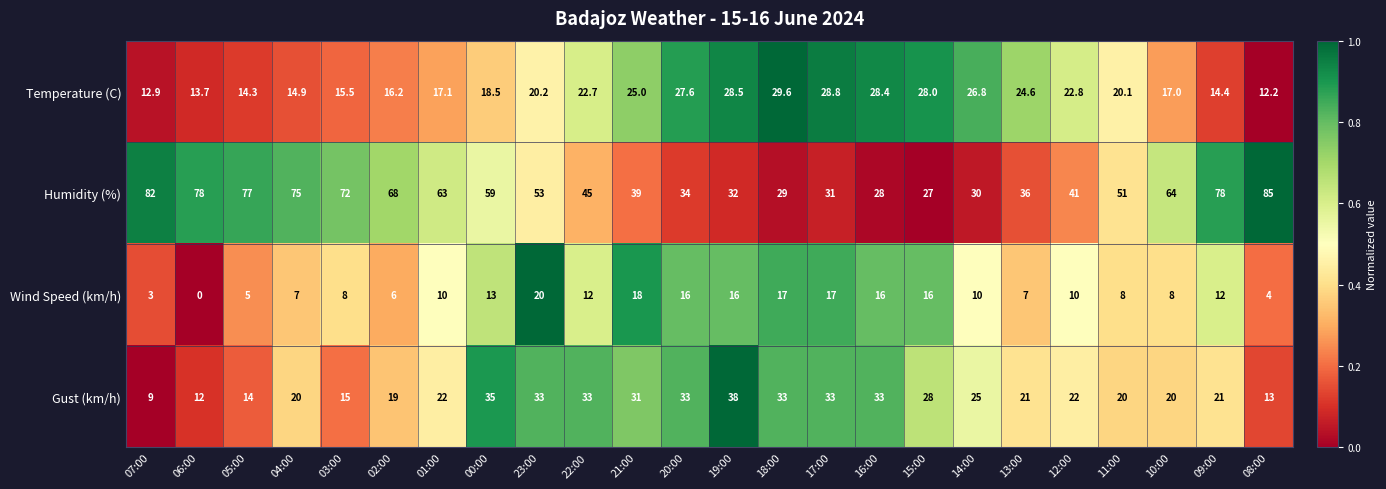

The Wind Speed (km/h) series shows 25.2 at 20:00. True or false?

False